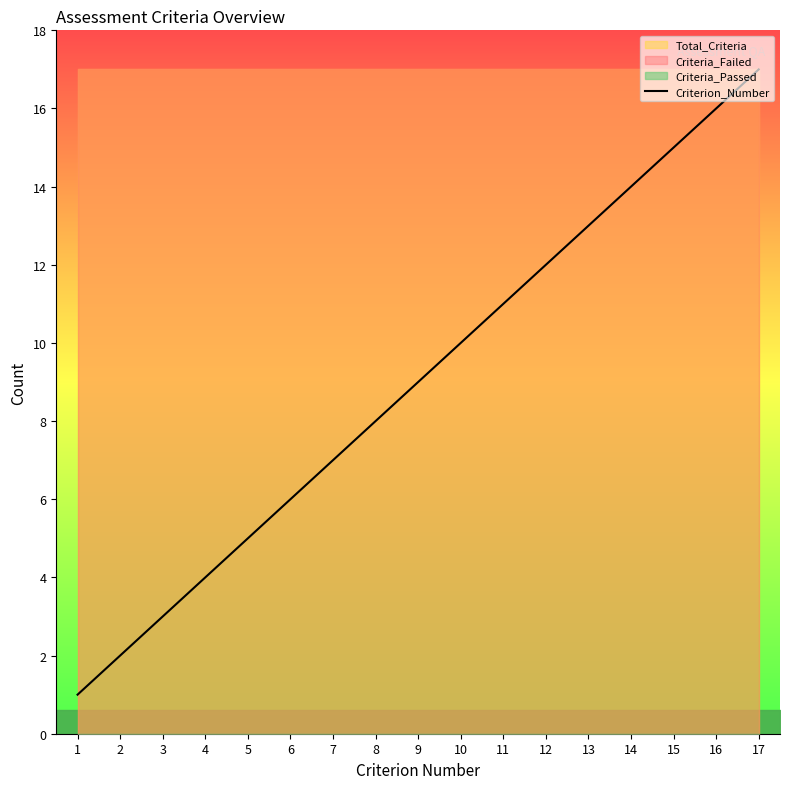

Reading left to right, what are all the values shown in this chart?

1=1	2=2	3=3	4=4	5=5	6=6	7=7	8=8	9=9	10=10	11=11	12=12	13=13	14=14	15=15	16=16	17=17